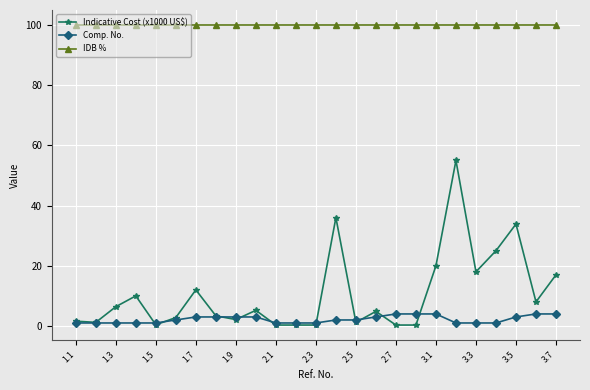

Which series has the widest spread of values?

Indicative Cost (x1000 US$)